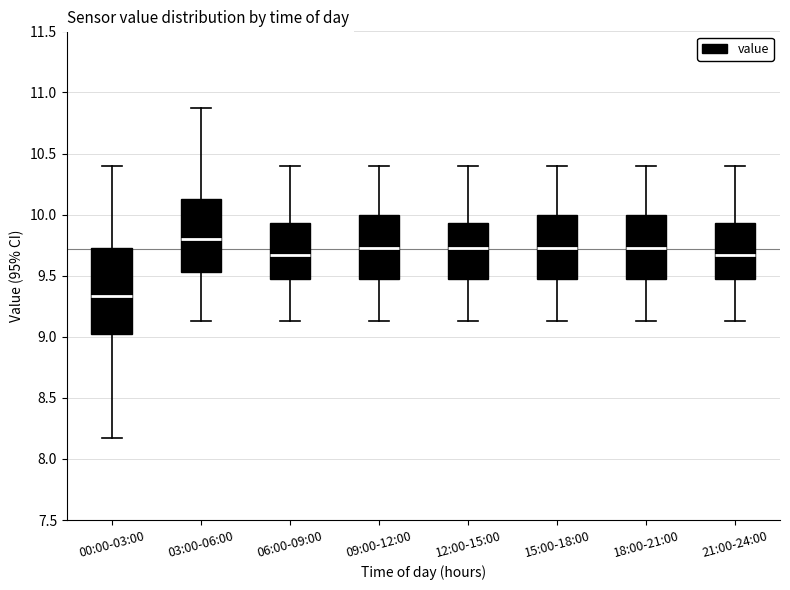

Reading left to right, transcribe this box plot: for each box, give where its median line is, the range the box spans, and where its two whiskers end, as read against the y-axis. The values are not printed on the chart, so give them approximately, as read against the axis.

00:00-03:00: median 9.35, box 9.05 to 9.75, whiskers 8.15 to 10.40
03:00-06:00: median 9.80, box 9.55 to 10.15, whiskers 9.15 to 10.85
06:00-09:00: median 9.65, box 9.45 to 9.95, whiskers 9.15 to 10.40
09:00-12:00: median 9.75, box 9.45 to 10.00, whiskers 9.15 to 10.40
12:00-15:00: median 9.75, box 9.45 to 9.95, whiskers 9.15 to 10.40
15:00-18:00: median 9.75, box 9.45 to 10.00, whiskers 9.15 to 10.40
18:00-21:00: median 9.75, box 9.45 to 10.00, whiskers 9.15 to 10.40
21:00-24:00: median 9.65, box 9.45 to 9.95, whiskers 9.15 to 10.40